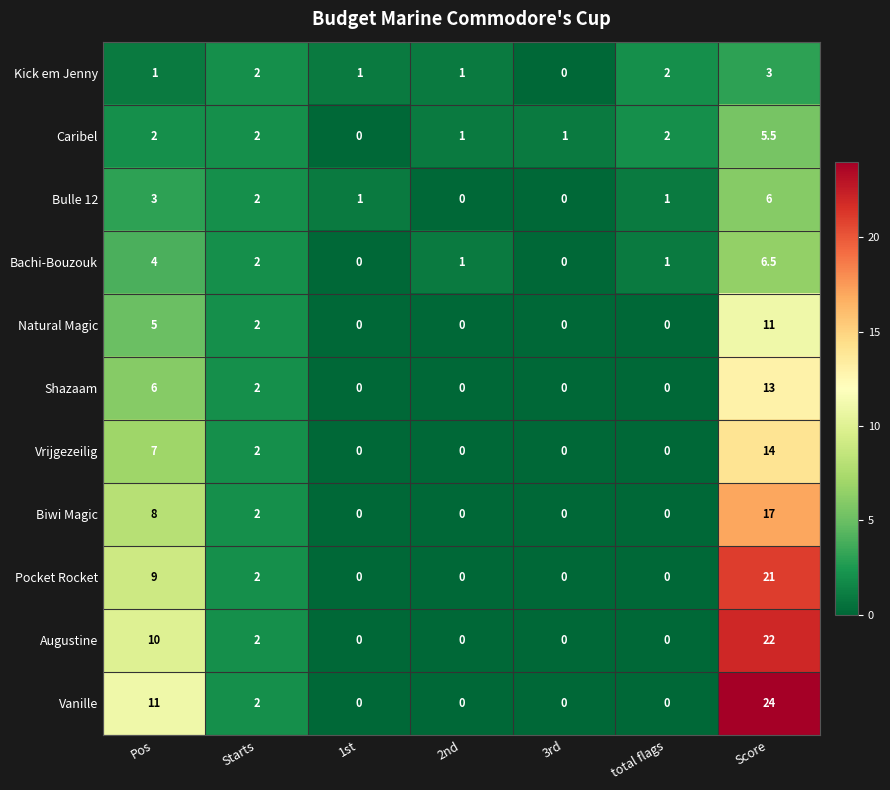

Is the value of Natural Magic at Score greater than the value of Bachi-Bouzouk at 3rd?

Yes